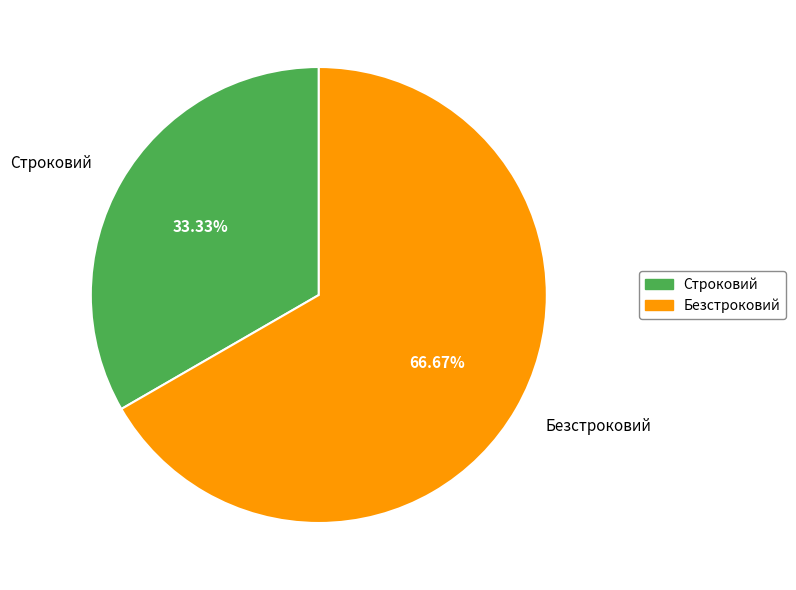

Which category accounts for the majority?

Безстроковий